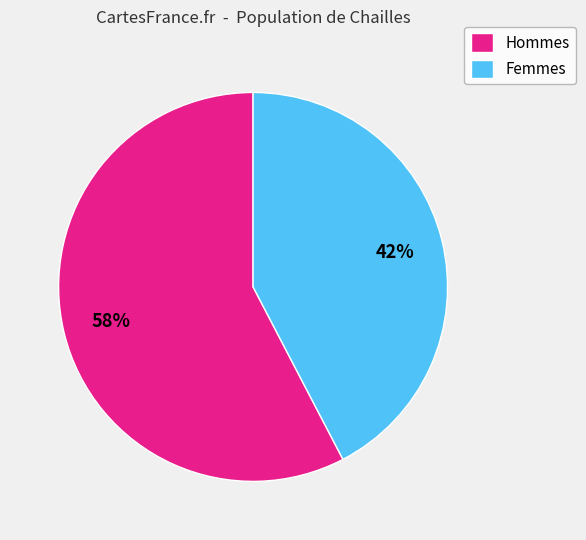

Which slice is the largest?

Hommes